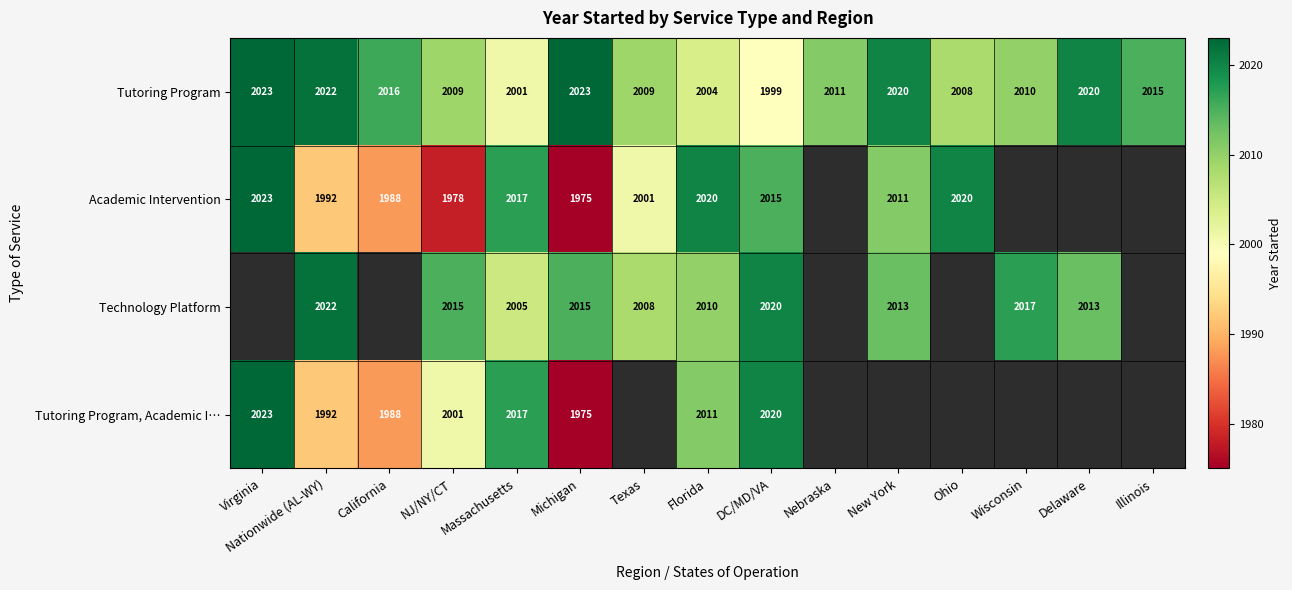

What is the difference between the Technology Platform values at DC/MD/VA and Nationwide (AL-WY)?

2